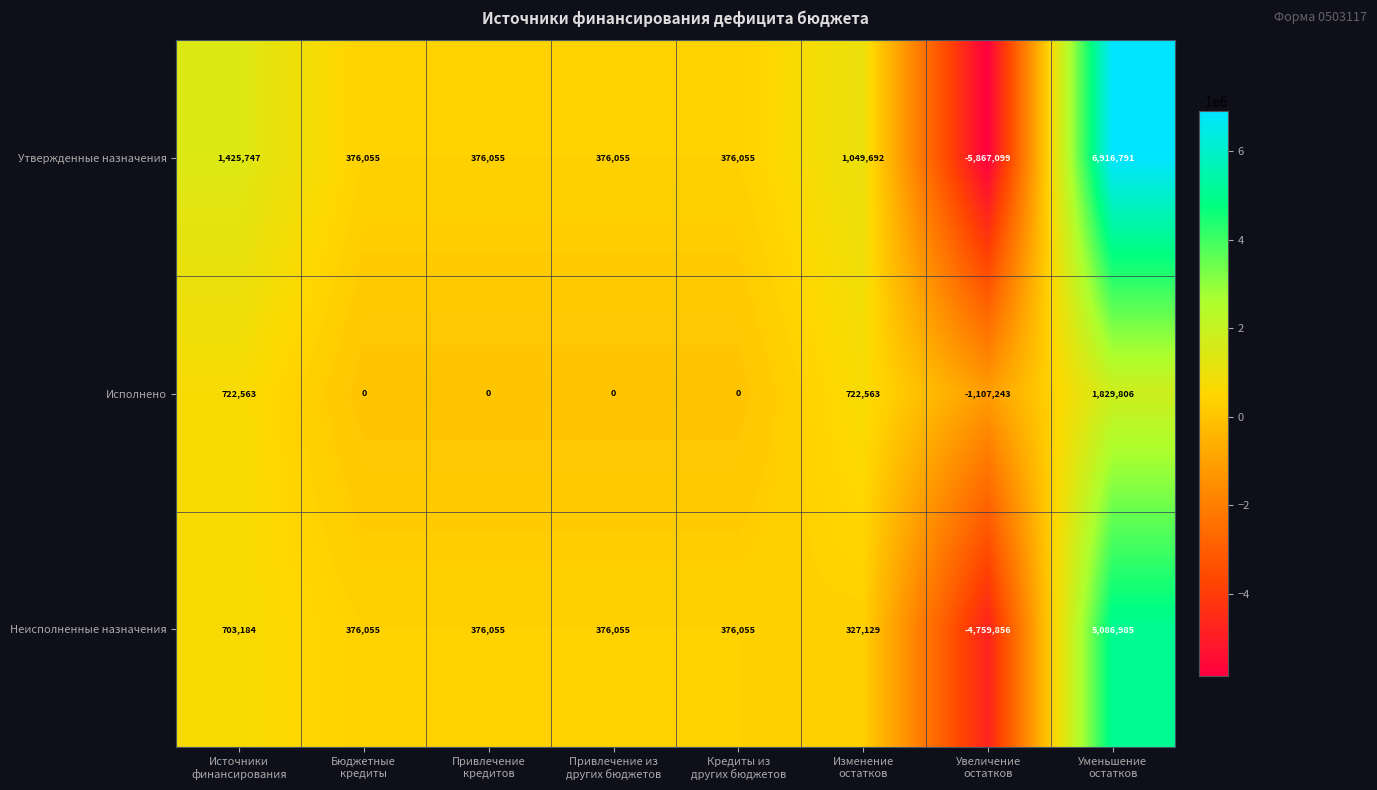

Which series changed the most between Источники
финансирования and Уменьшение
остатков?

Утвержденные назначения